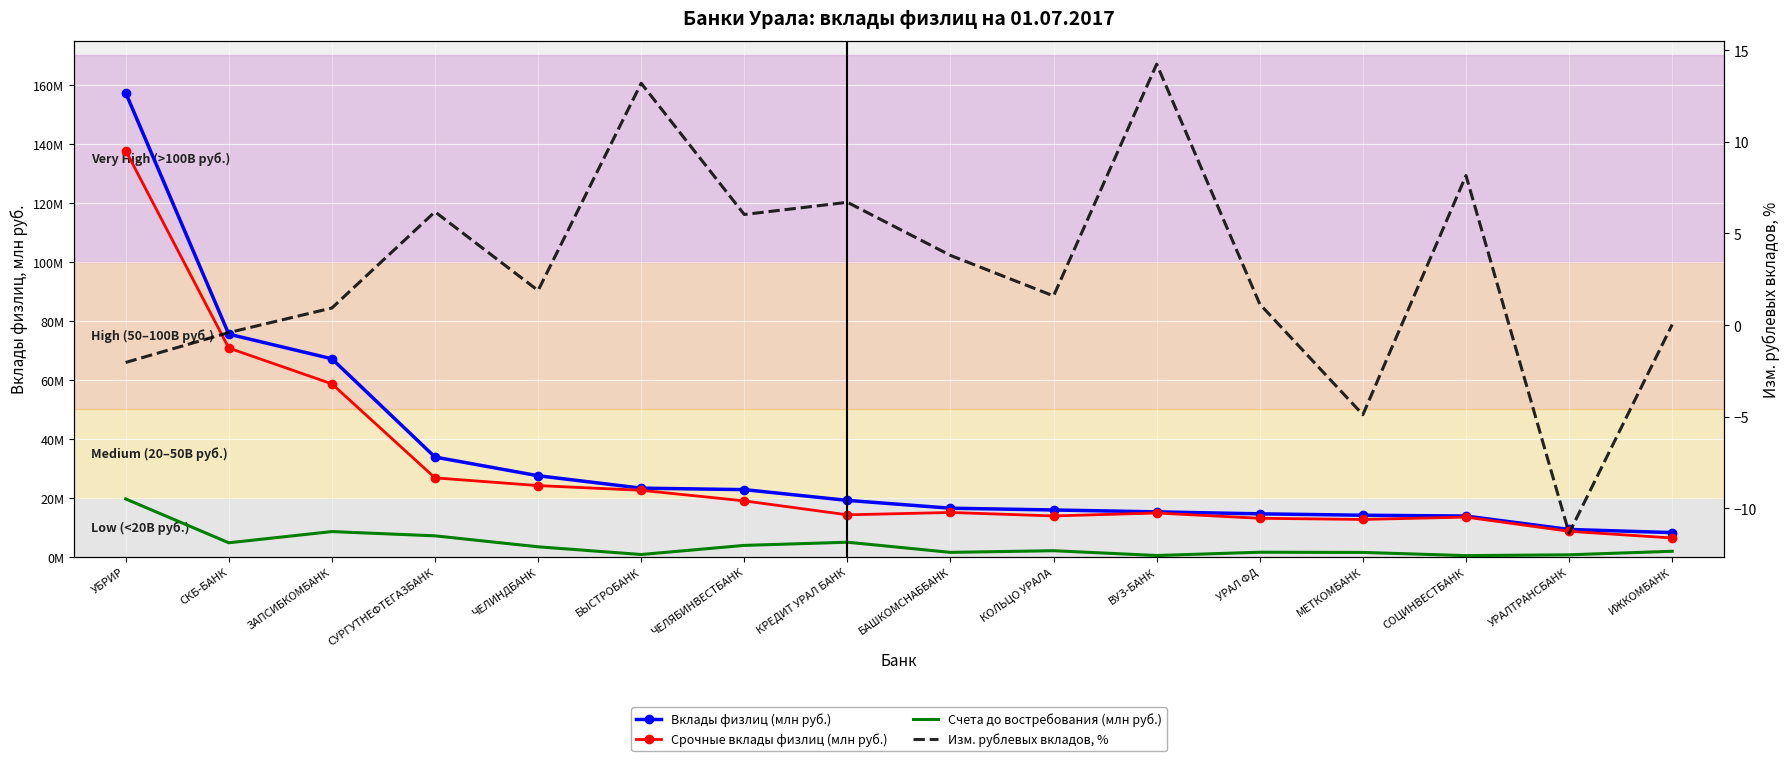

What is the highest value of the Изм. рублевых вкладов, % series?

14.2